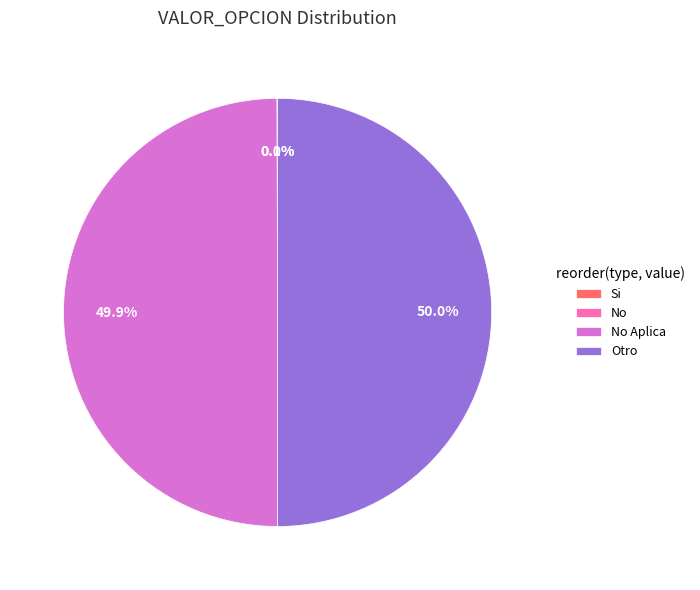

What percentage is NOT represented by Otro?

50.0%